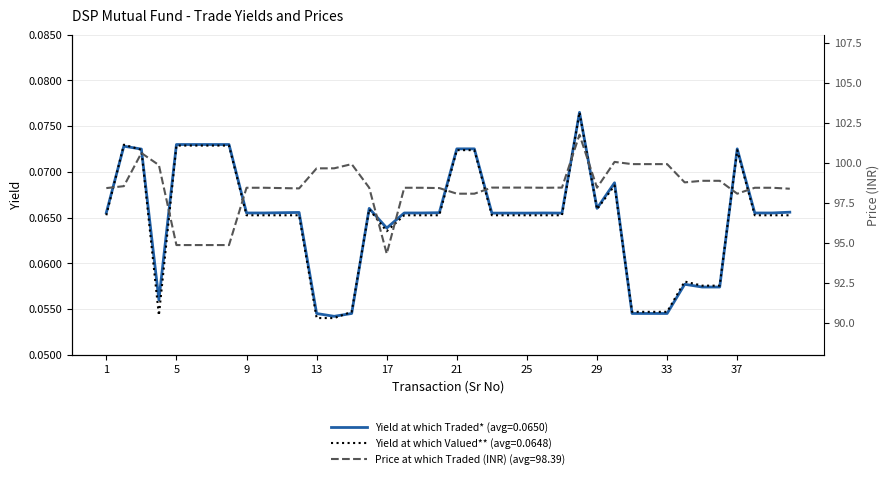

How many series are shown in this chart?

3